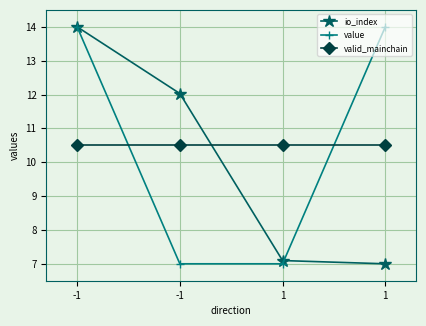

True or false: value and io_index intersect in this chart.

True